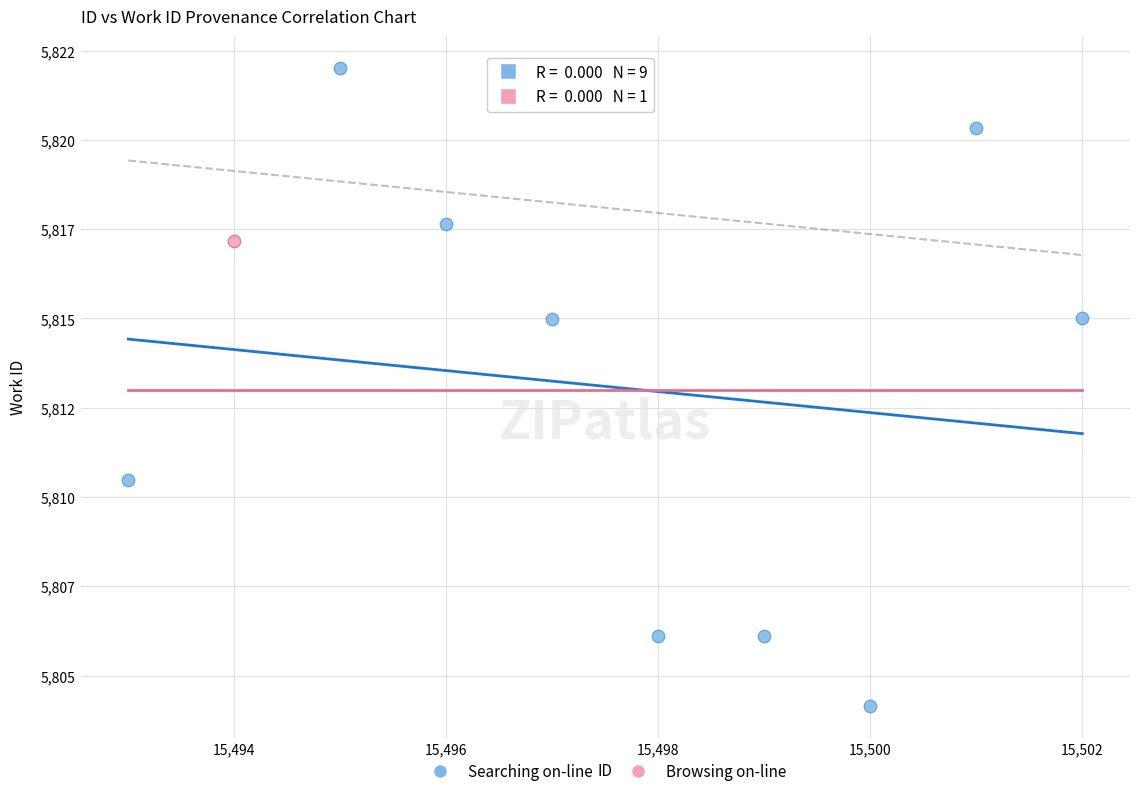

What are all the series names shown in the legend?

Searching on-line, Browsing on-line